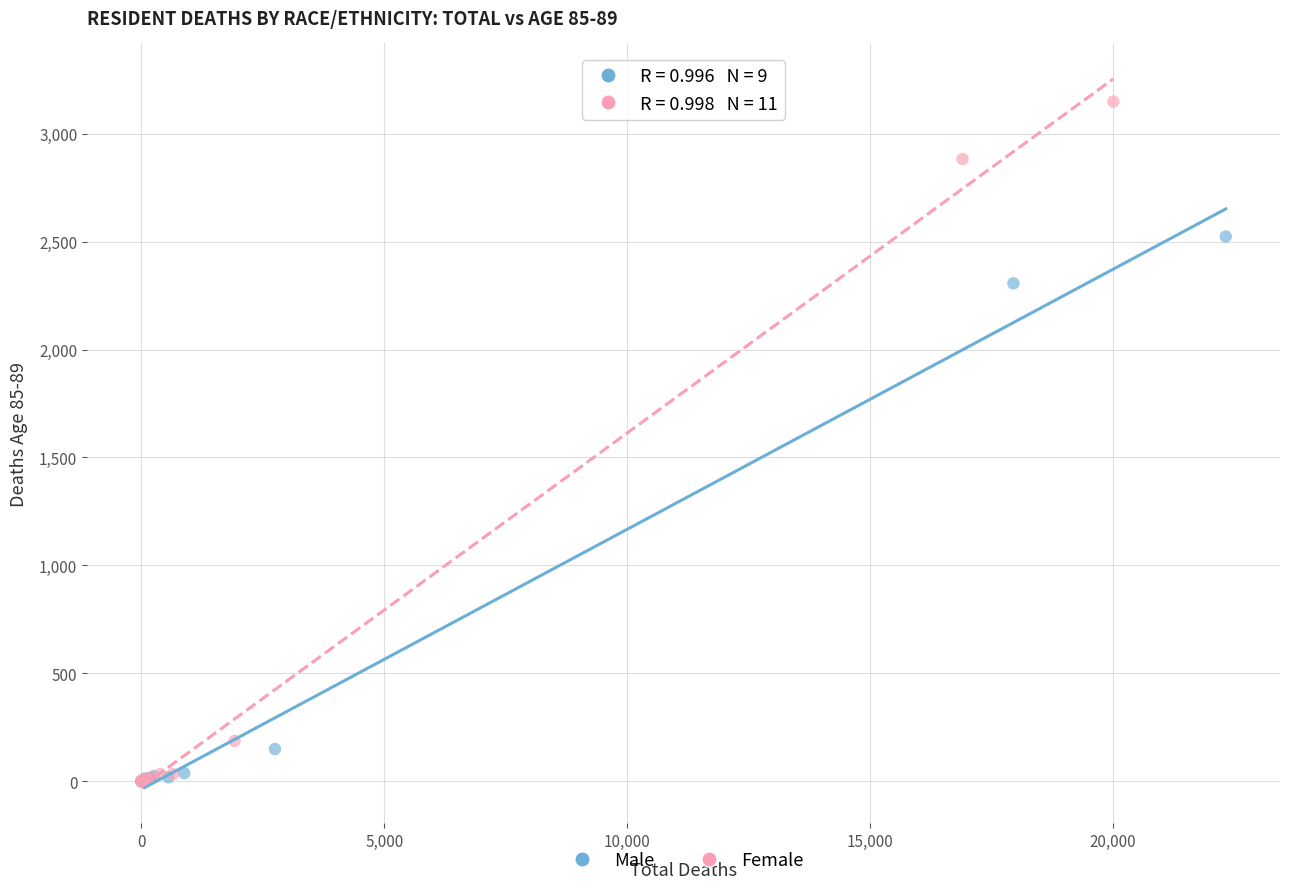

Which series reaches the maximum Y coordinate?

Female